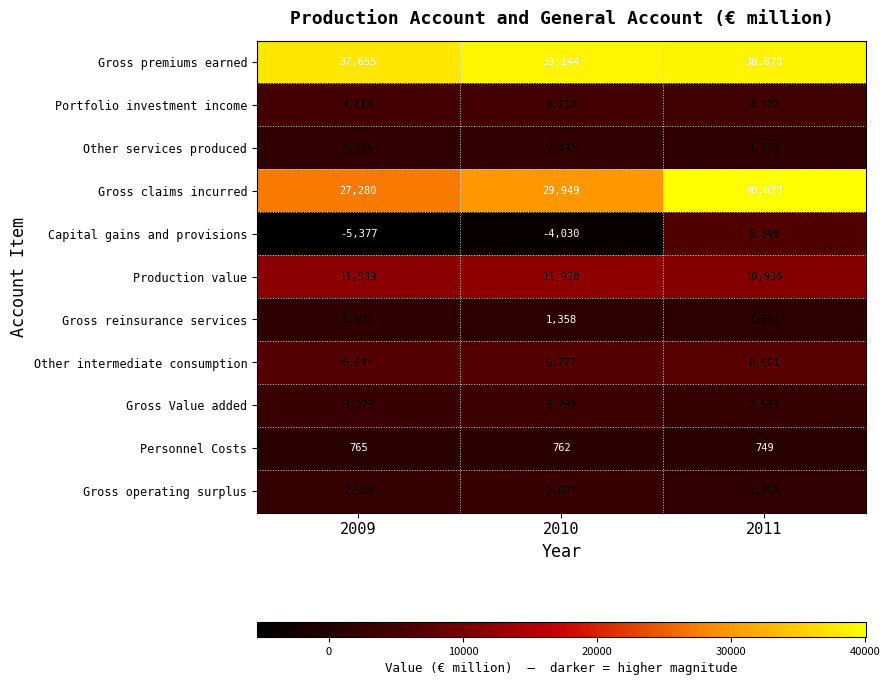

What is the total value across all series at 2011?

115497